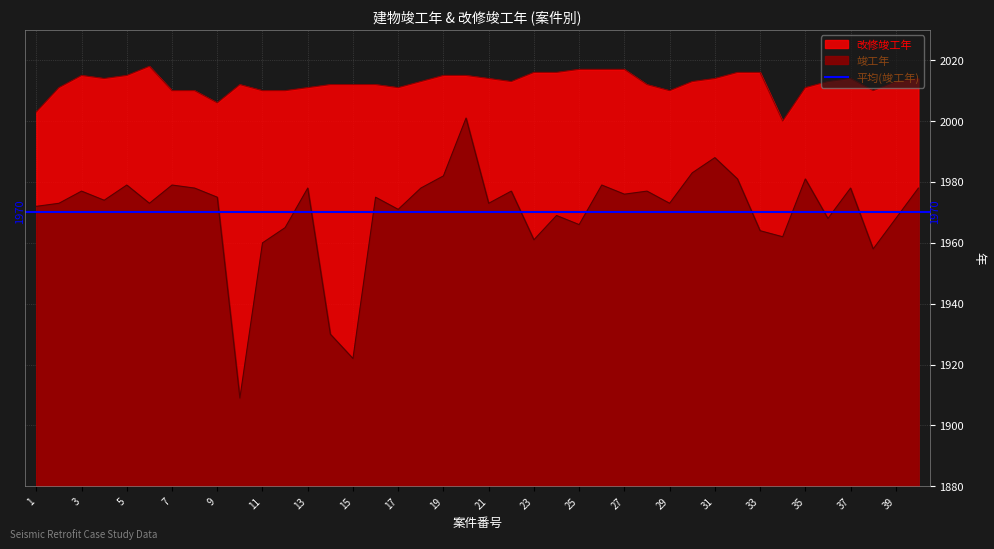

What is the difference between the maximum and minimum values in the 竣工年 series?

92